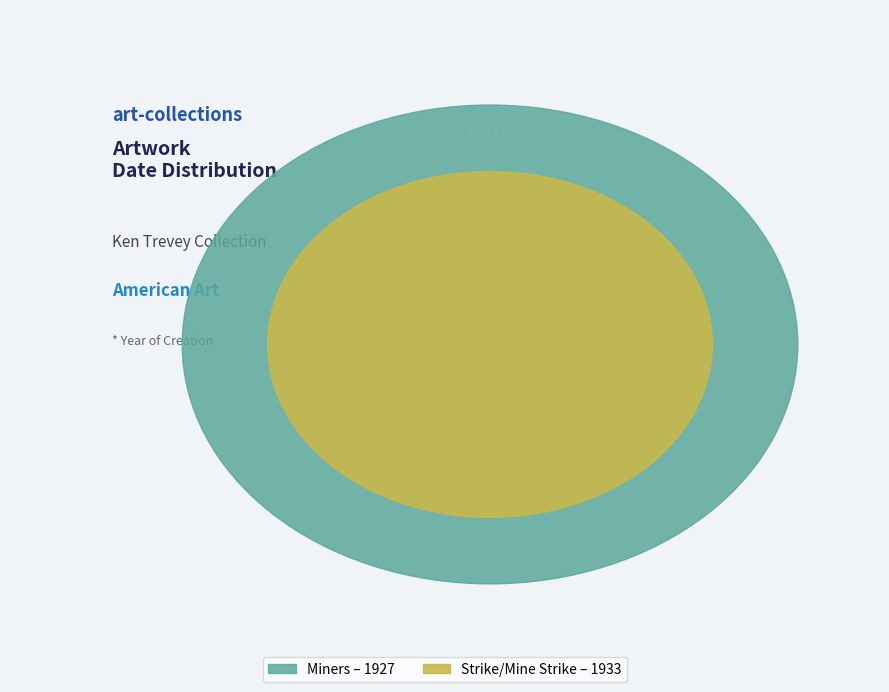

To the nearest percent, what percentage of the pie is Strike/Mine Strike (BENTON, Thomas Hart)?

50%